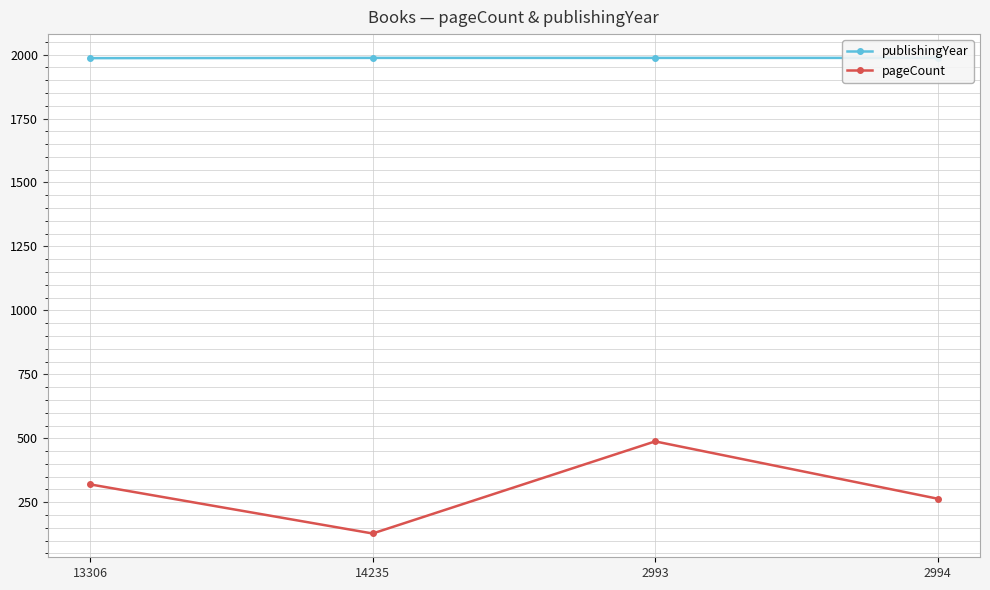

True or false: publishingYear and pageCount intersect in this chart.

False